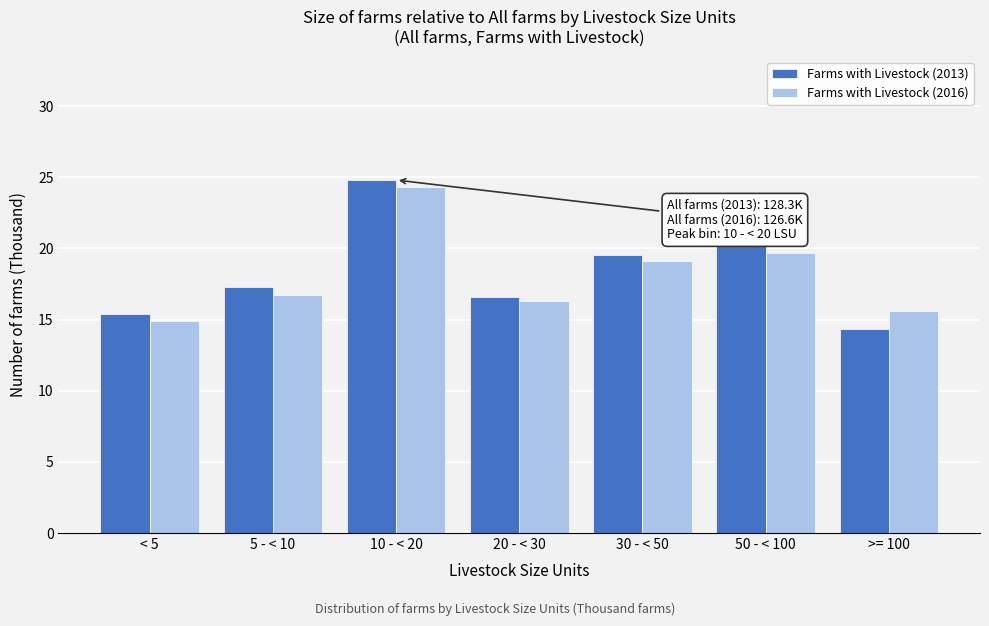

Reading left to right, list all the values displayed in this chart.

Farms with Livestock (2013): 15.4	17.3	24.8	16.6	19.5	20.4	14.3
Farms with Livestock (2016): 14.9	16.7	24.3	16.3	19.1	19.7	15.6